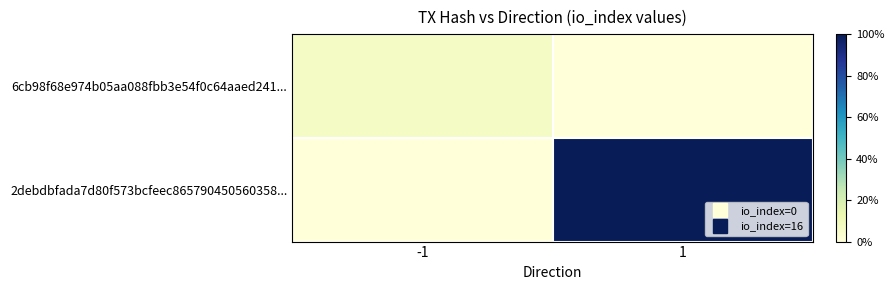

Reading right to left, what are all the values shown in this chart?

6cb98f68e974b05aa088fbb3e54f0c64aaed241...: 1=0.0	-1=0.1
2debdbfada7d80f573bcfeec865790450560358...: 1=1.0	-1=0.0